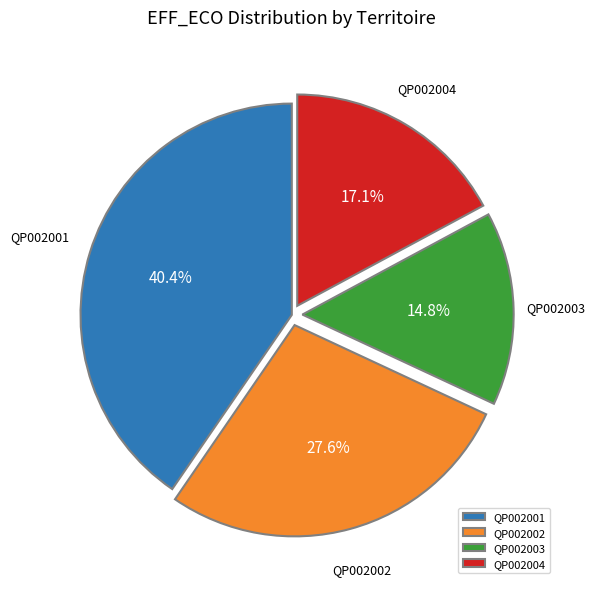

What portion of the pie excludes QP002002?

72.4%